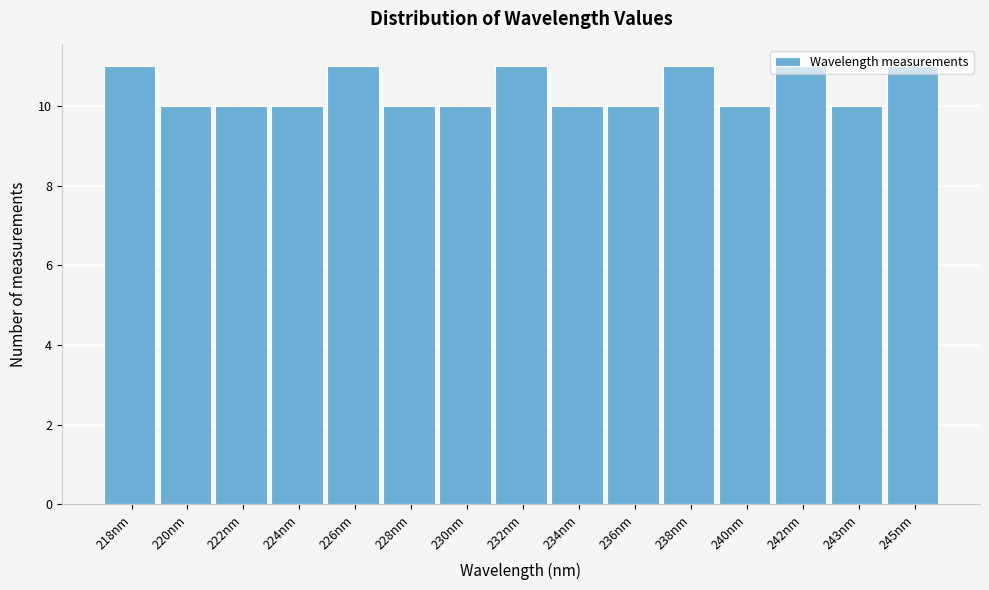

What is the greatest value displayed?

11